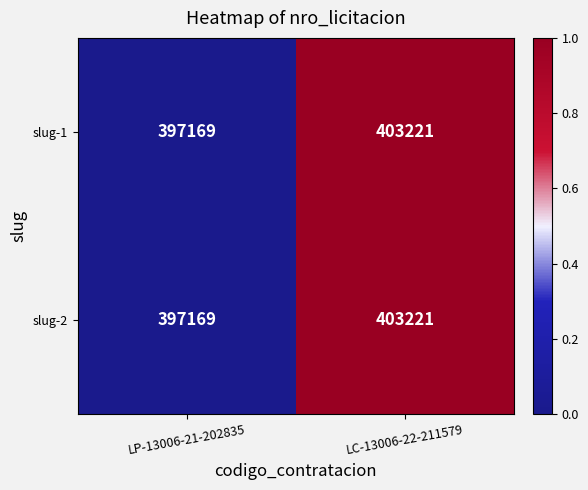

How many series are shown in this chart?

2